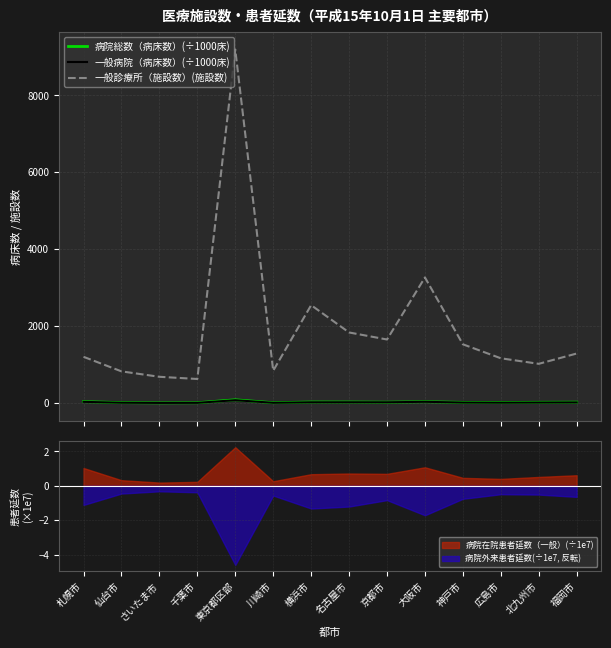

Which series has the widest spread of values?

一般診療所（施設数）(施設数)